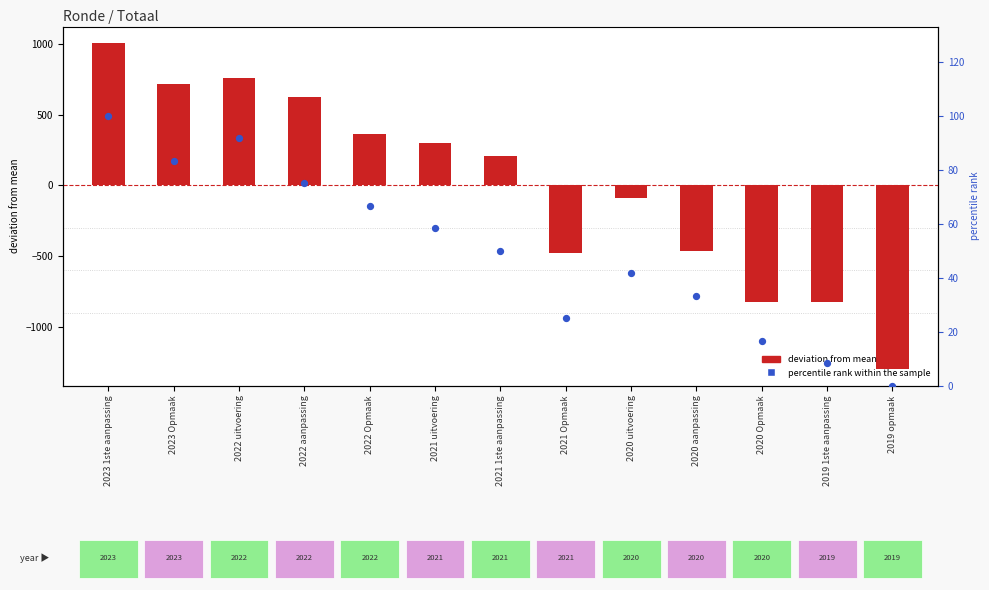

Which series has the largest Y range (max minus min)?

deviation from mean